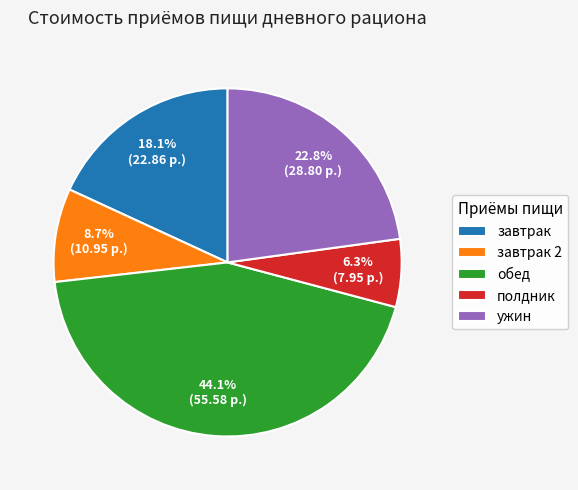

Does завтрак account for over 50% of the chart?

No